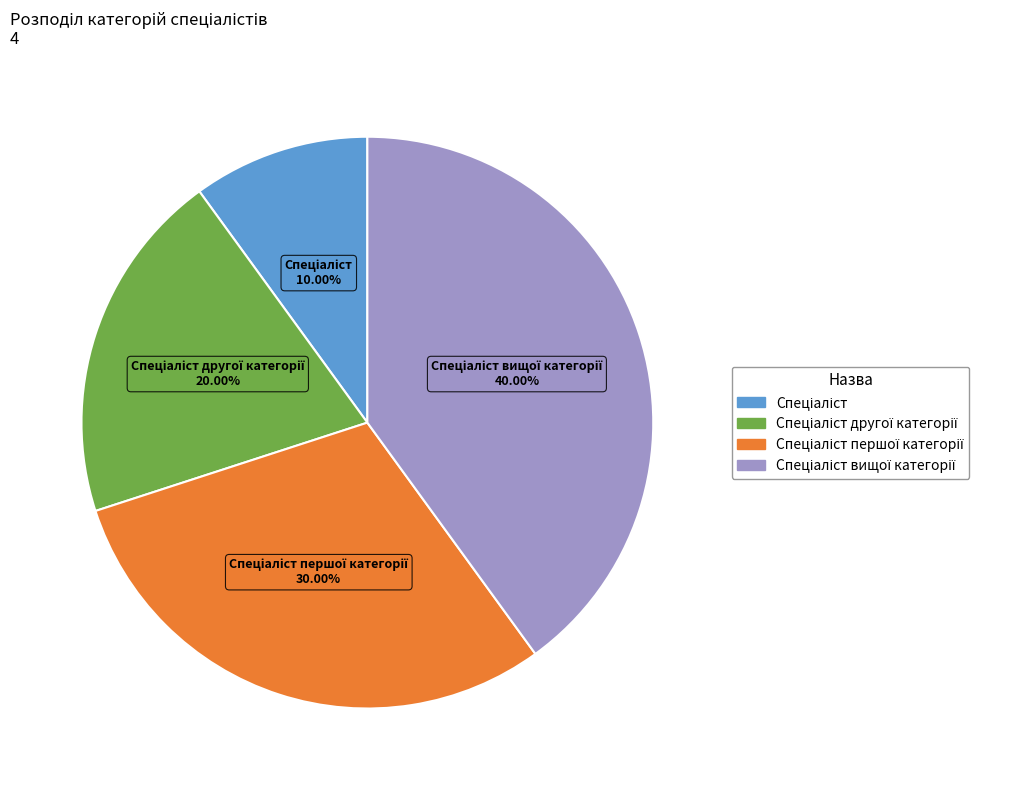

Count the number of slices in the pie.

4